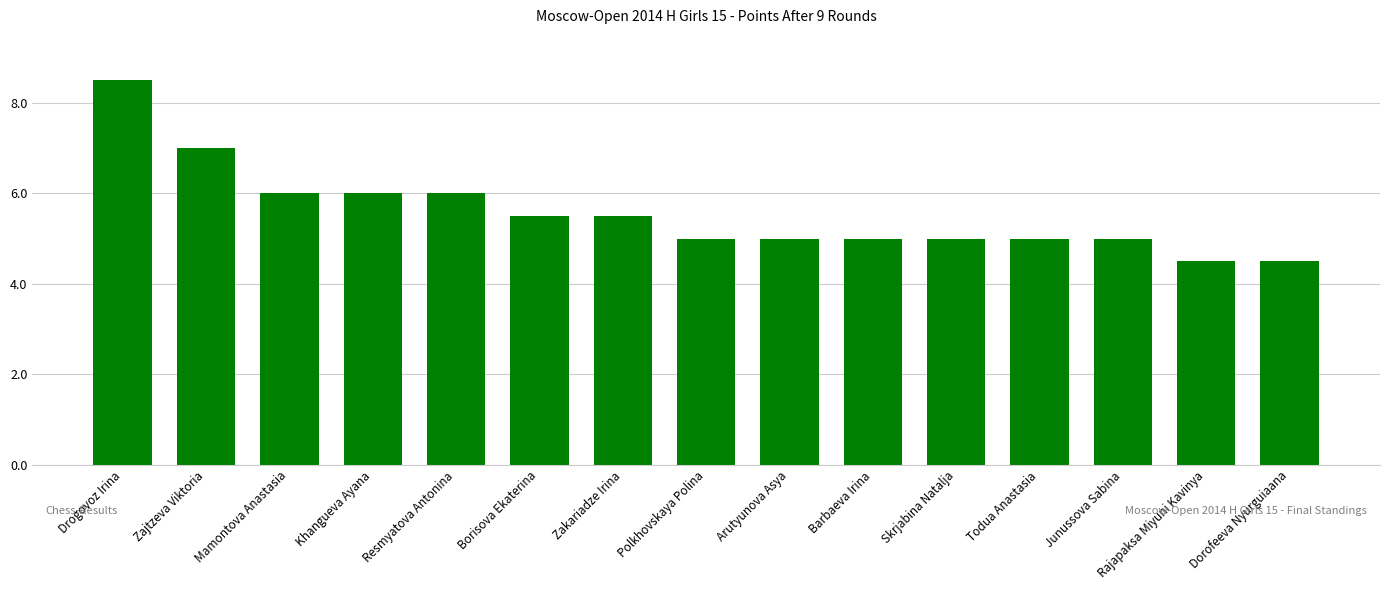

True or false: the data shows 5.0 at Skrjabina Natalja.

True